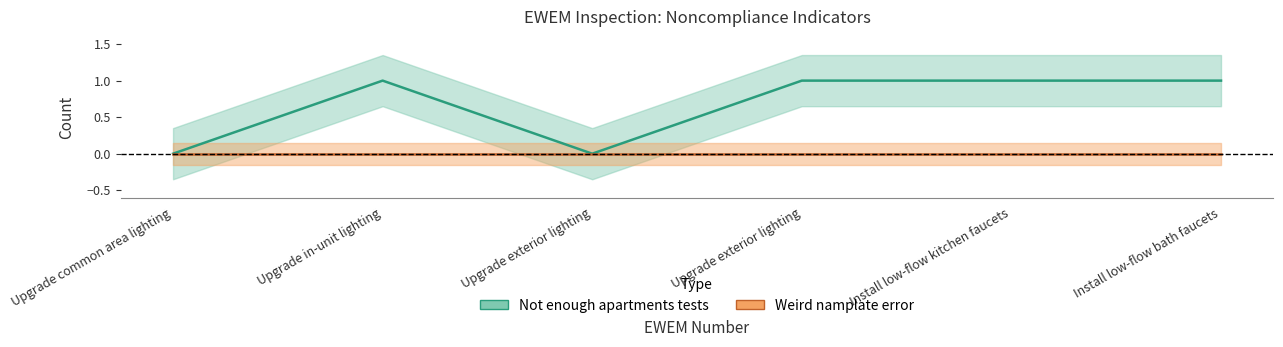

Does the chart display data point markers on the line(s)?

No